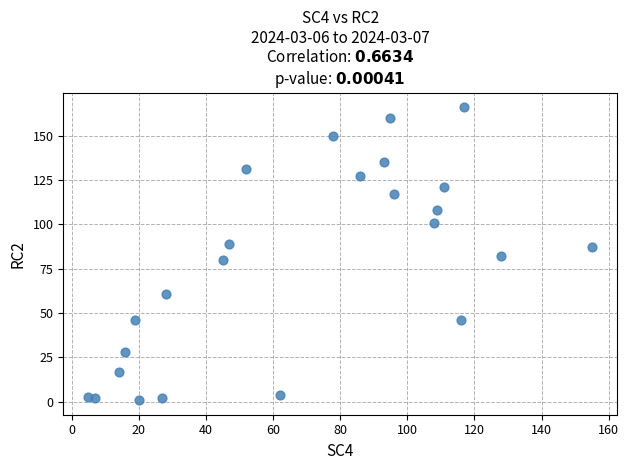

What is the range of X values (max minus min)?

150